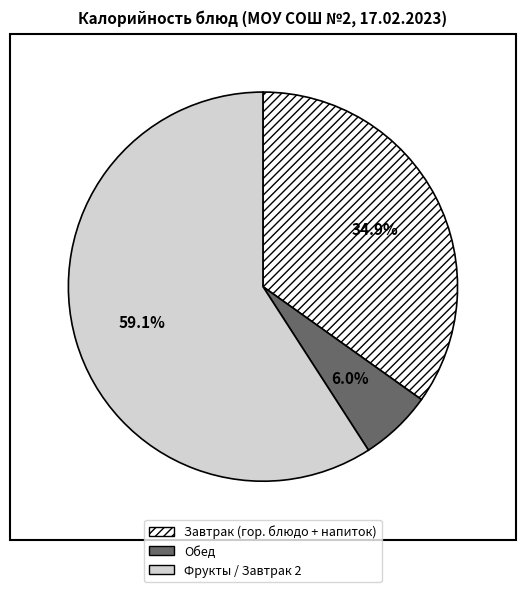

How many slices are in this pie chart?

3